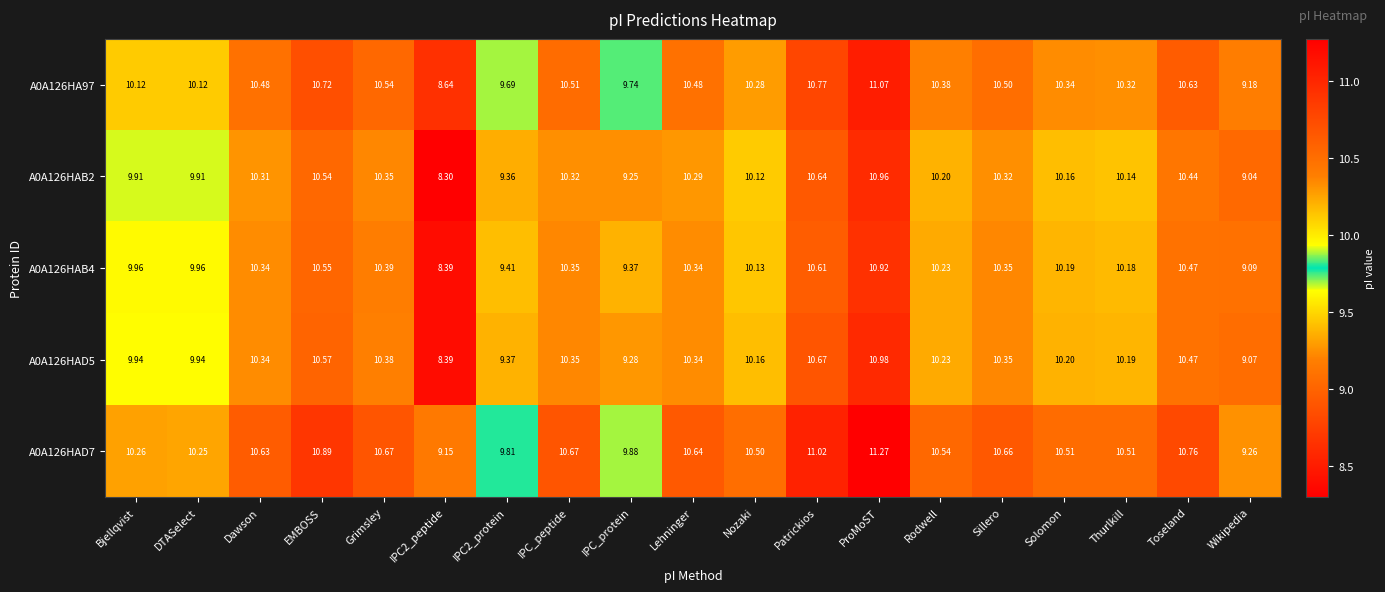

Which series has the widest spread of values?

A0A126HAB2